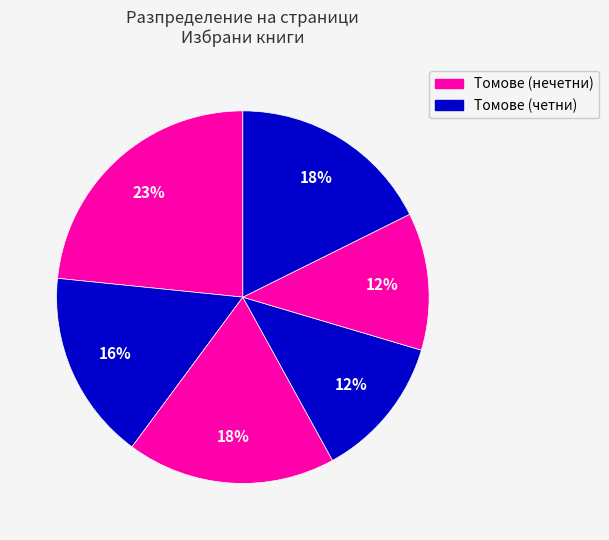

How many segments does this pie chart have?

6